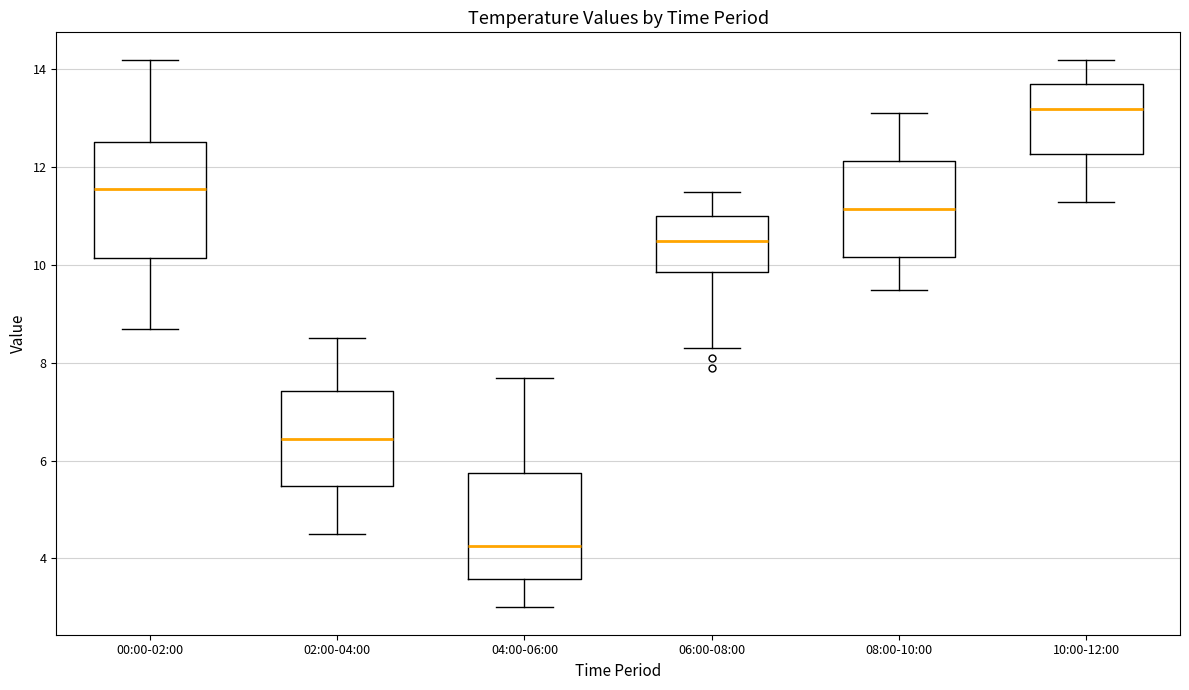

Which box has the lowest median line?

04:00-06:00